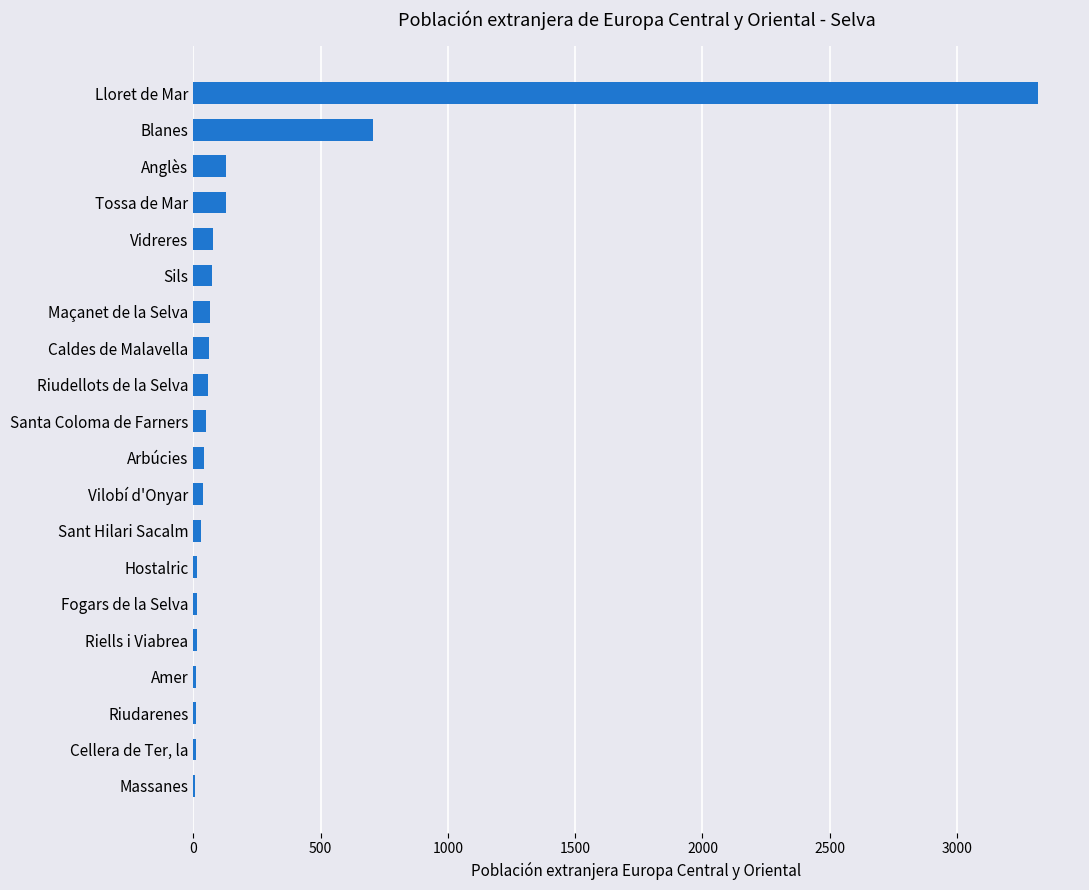

How many distinct data groups are displayed?

1